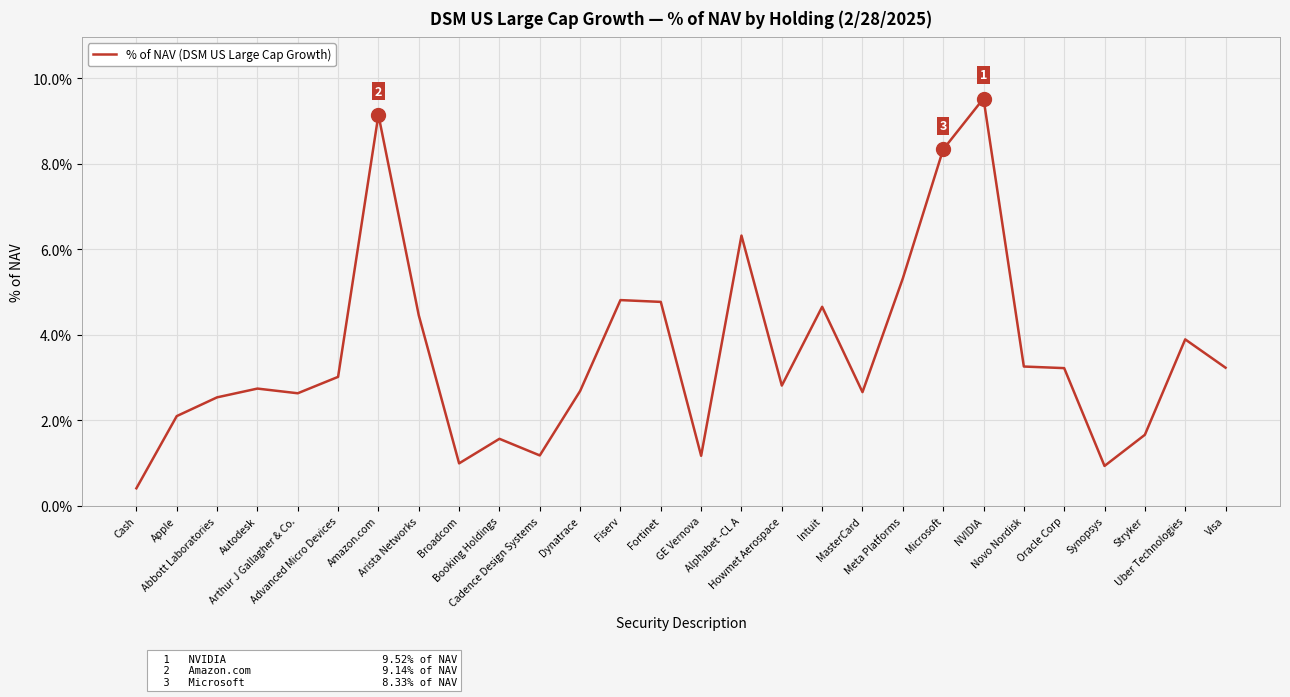

Does the chart display data point markers on the line(s)?

No